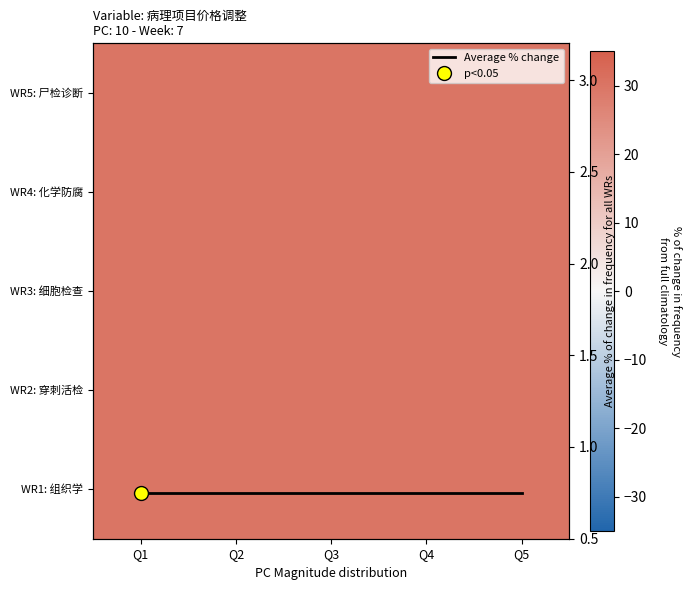

What is the sum of all WR3: 细胞检查 values?

150.0